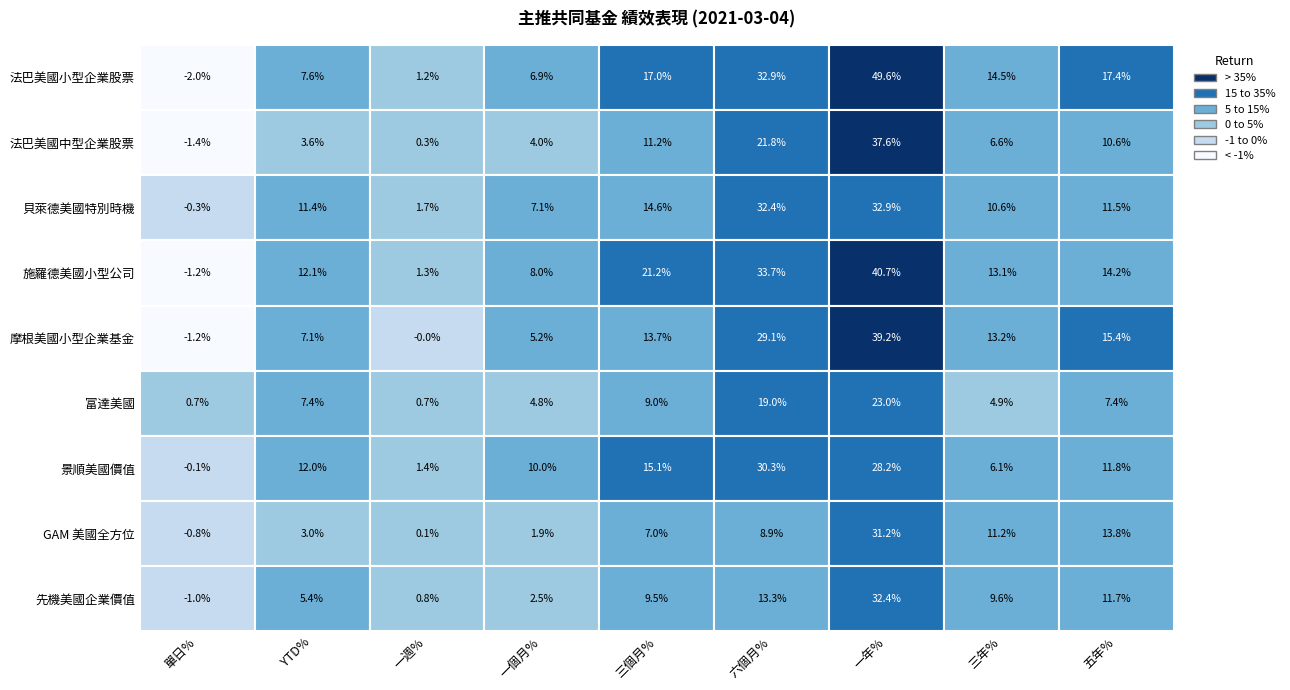

Between CHG_PCT_YTD and LAST_CLOSE_TRR_1WK, which series saw the biggest shift?

施羅德美國小型公司